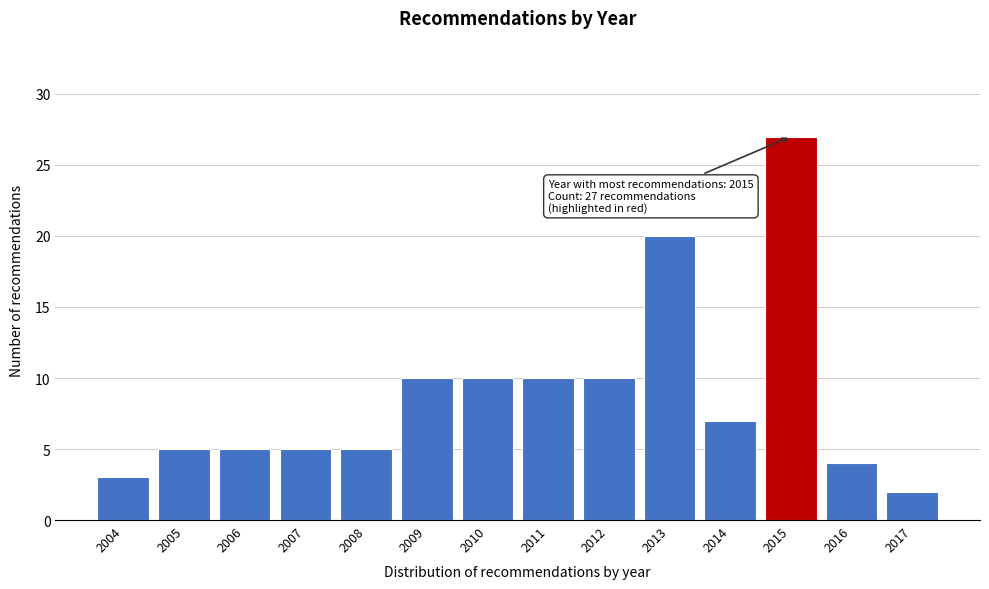

Reading left to right, list all the values displayed in this chart.

3	5	5	5	5	10	10	10	10	20	7	27	4	2